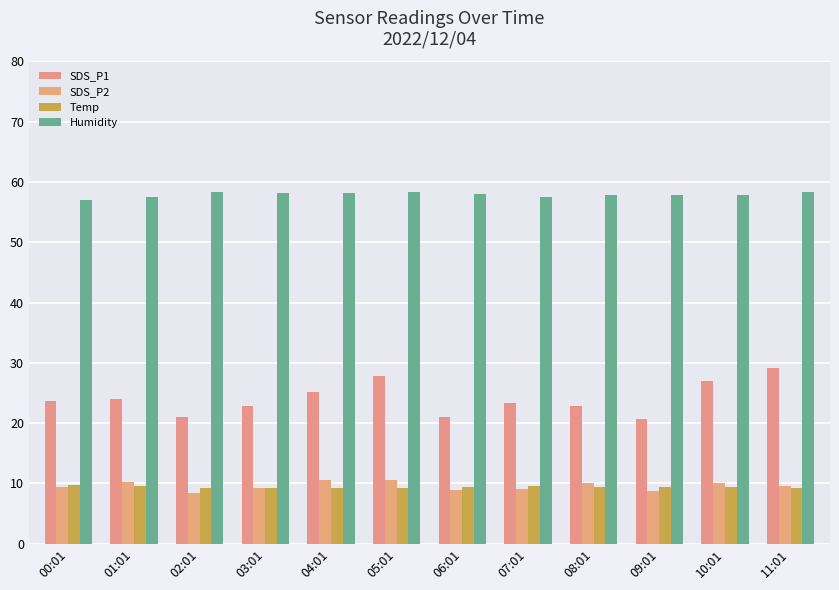

What are all the series names shown in the legend?

SDS_P1, SDS_P2, Temp, Humidity